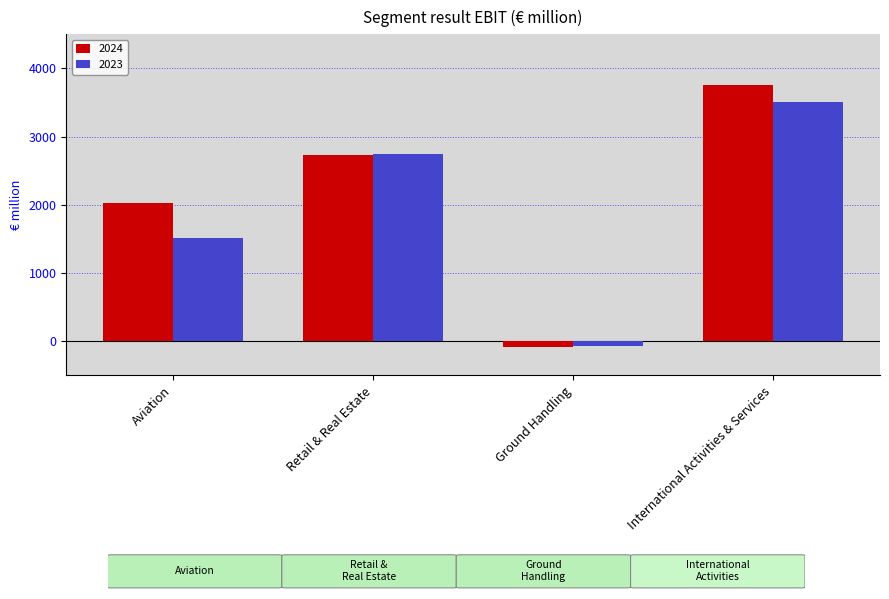

What is the difference between the highest and lowest values at Aviation?

512.0